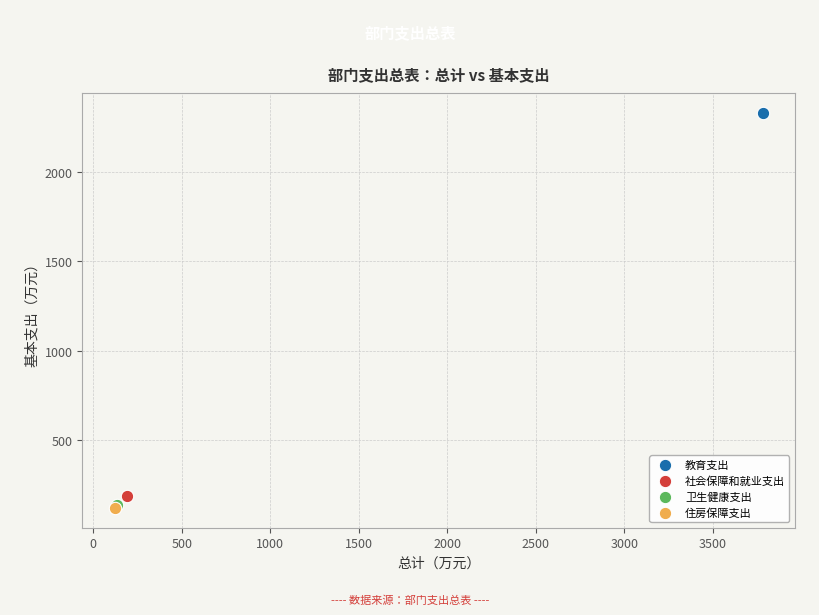

What are all the series names shown in the legend?

教育支出, 社会保障和就业支出, 卫生健康支出, 住房保障支出